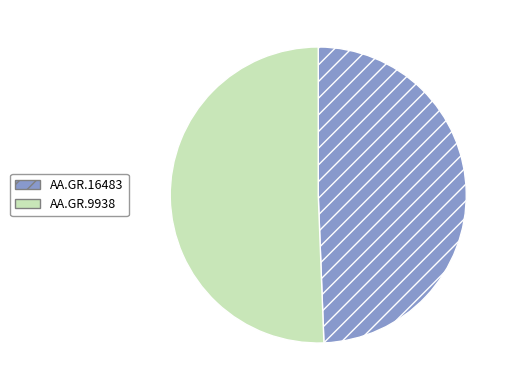

True or false: AA.GR.9938 accounts for 57% of the total.

False